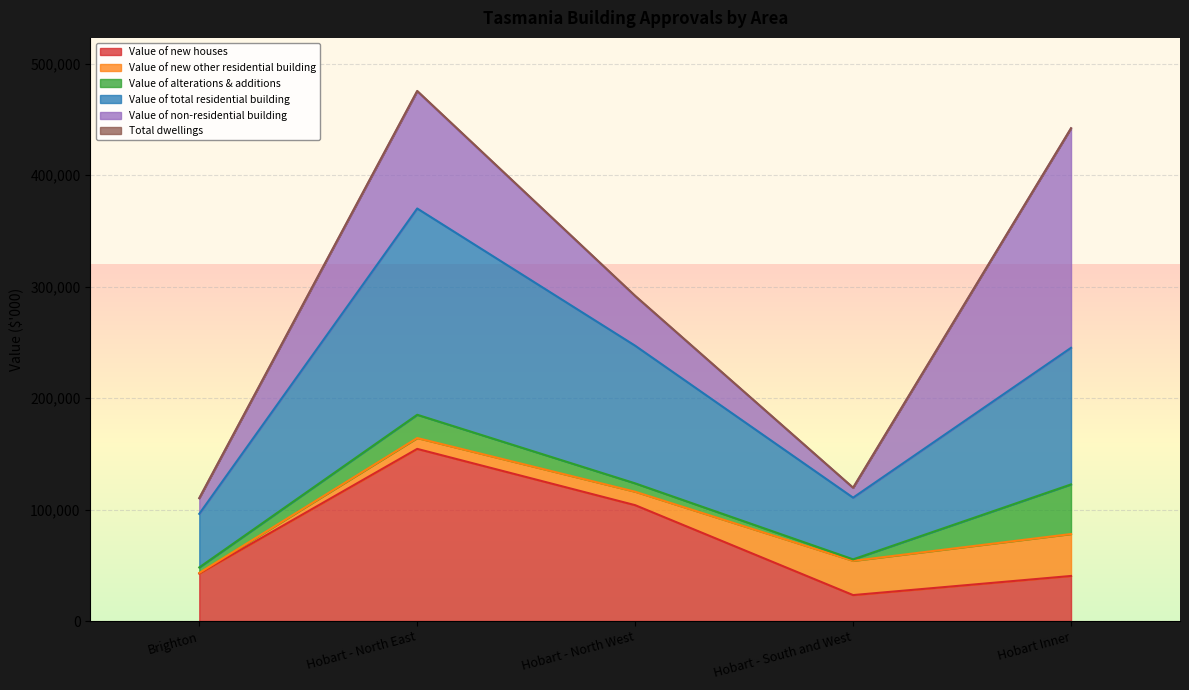

Which series has the largest total across all categories?

Value of total residential building